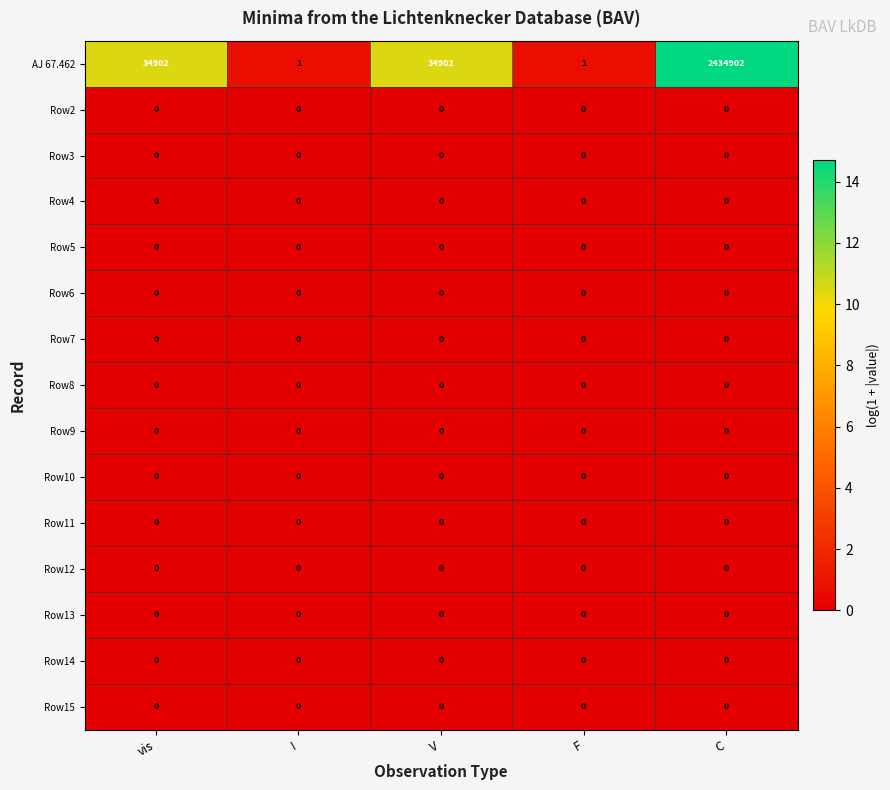

Which series has the widest spread of values?

AJ 67.462